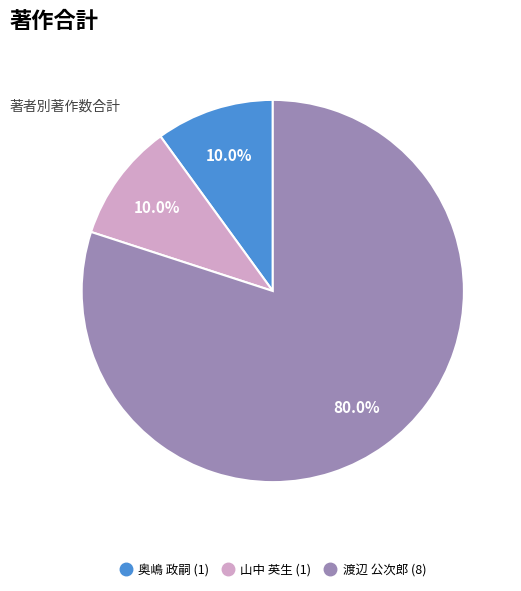

Is there any slice that represents more than half of the pie?

Yes